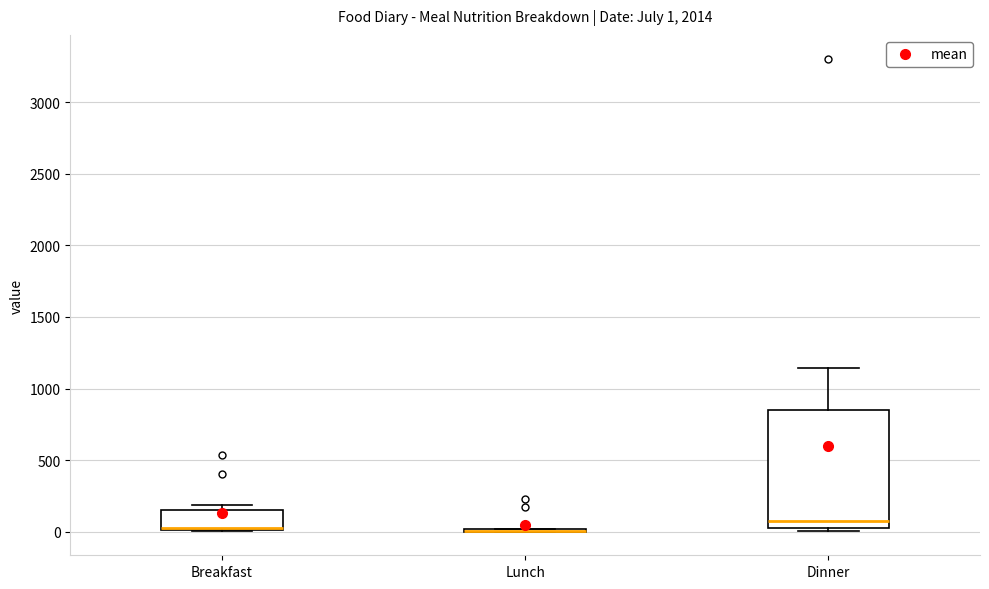

Comparing the boxes themselves (not the whiskers), which one is the tallest?

Dinner